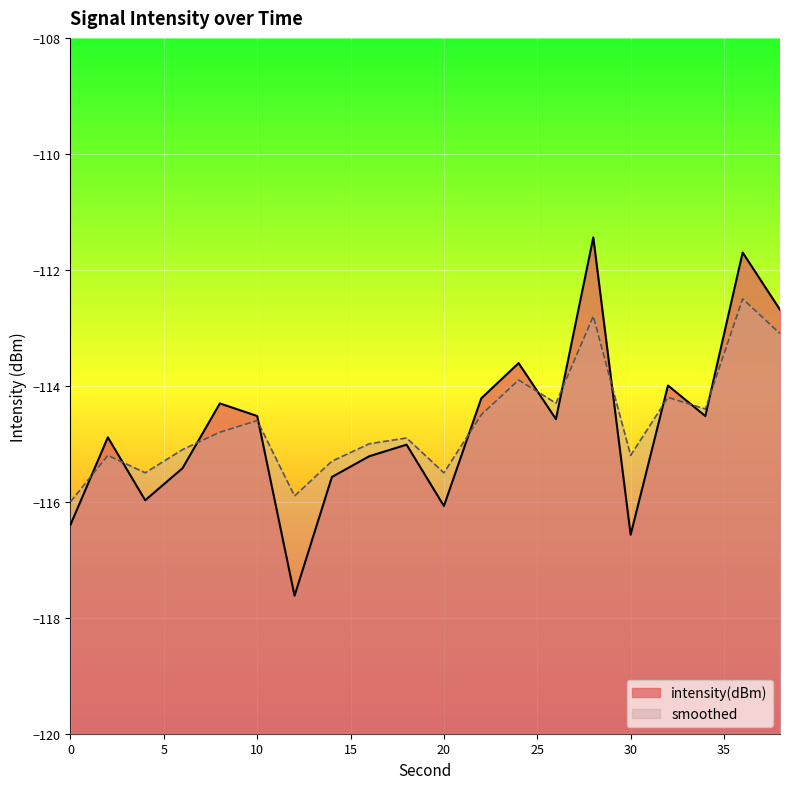

Between 0 and 30, which series saw the biggest shift?

smoothed